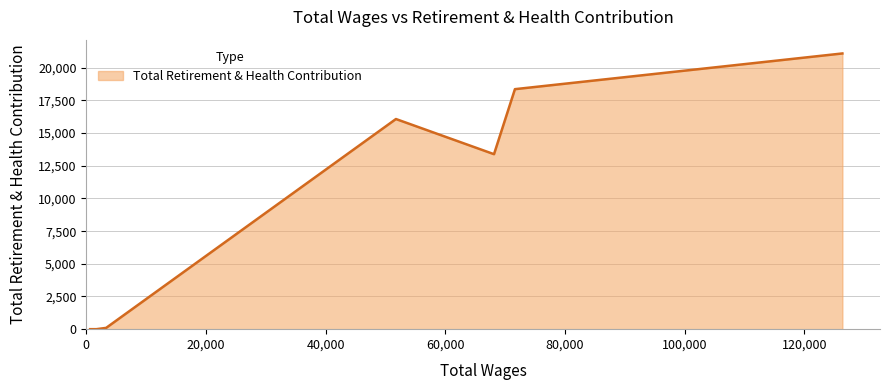

What is the greatest value displayed?

21095